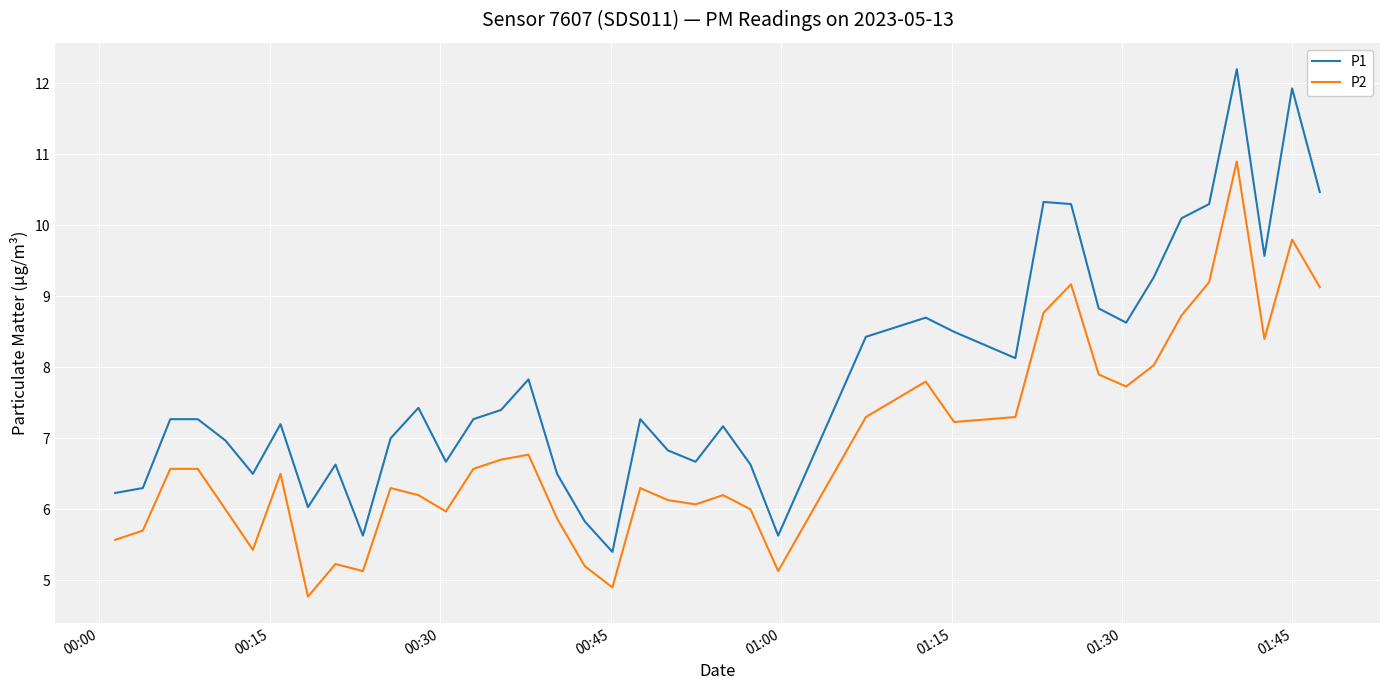

What is the minimum value shown in the chart?

4.8